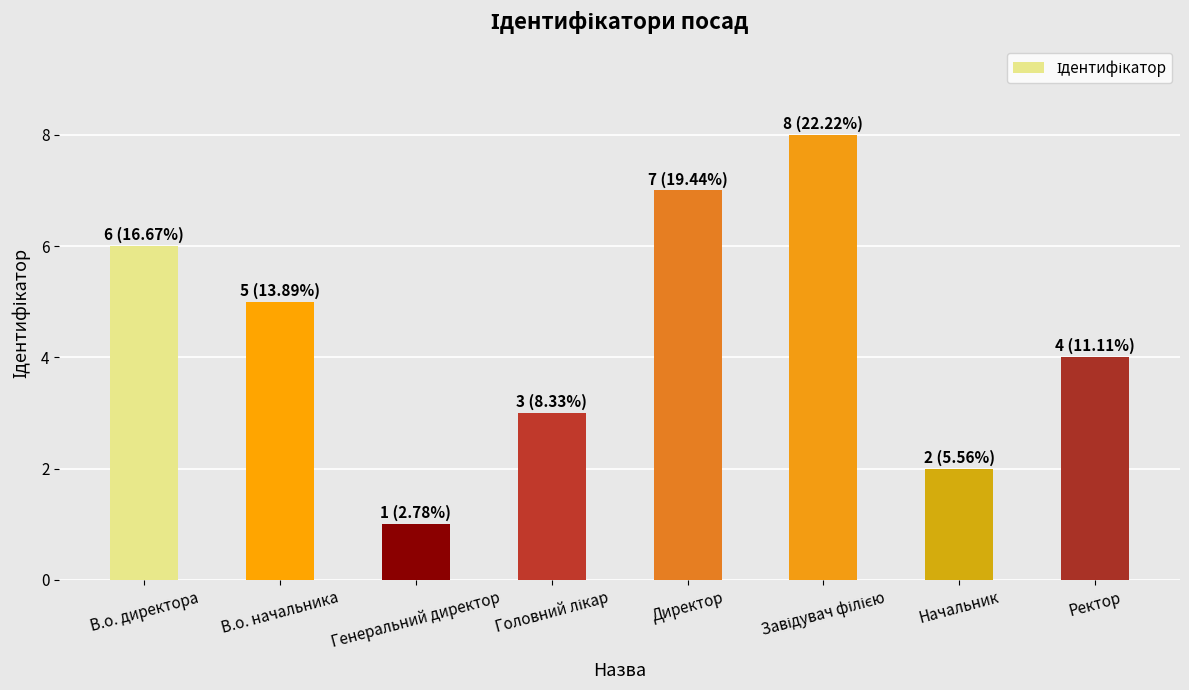

What is the difference between the values at Директор and В.о. директора?

1